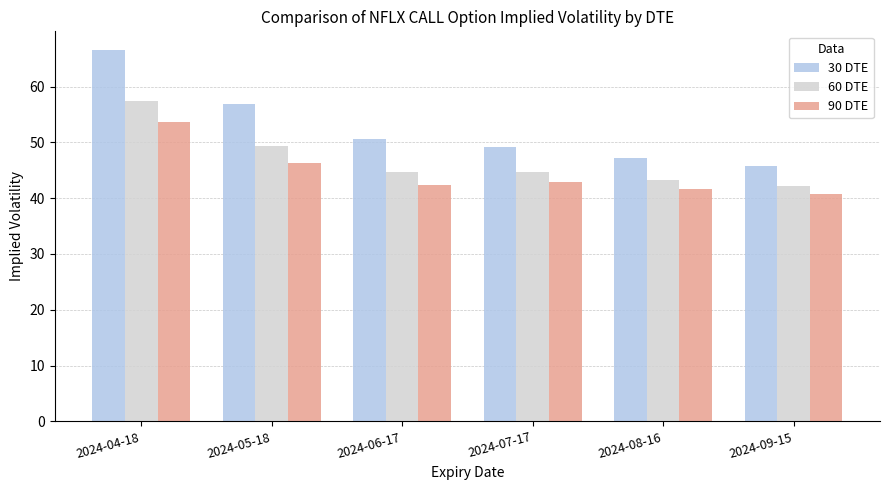

What position from the right is 2024-07-17?

3